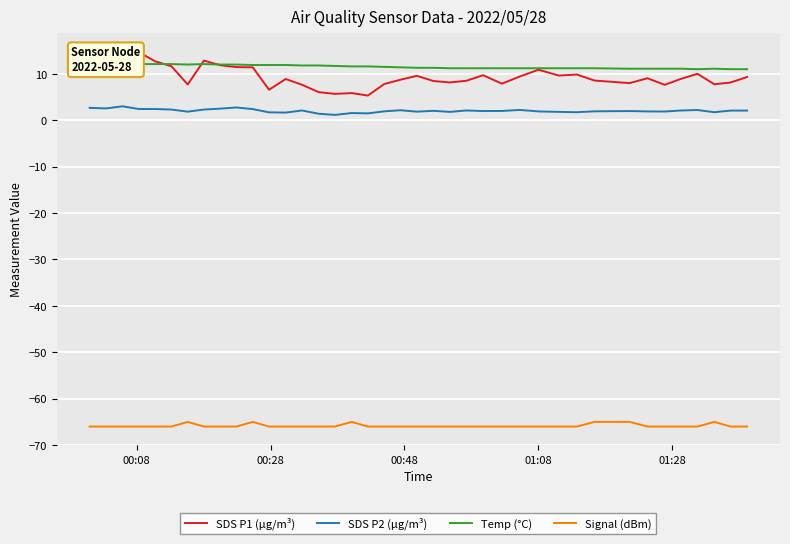

Which series has the largest range (max minus min)?

SDS P1 (µg/m³)